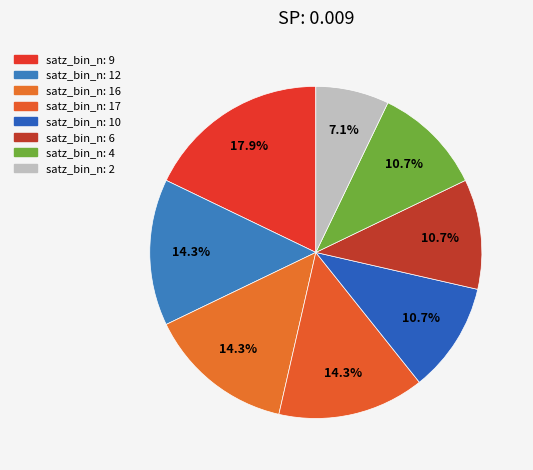

How many slices are in this pie chart?

8